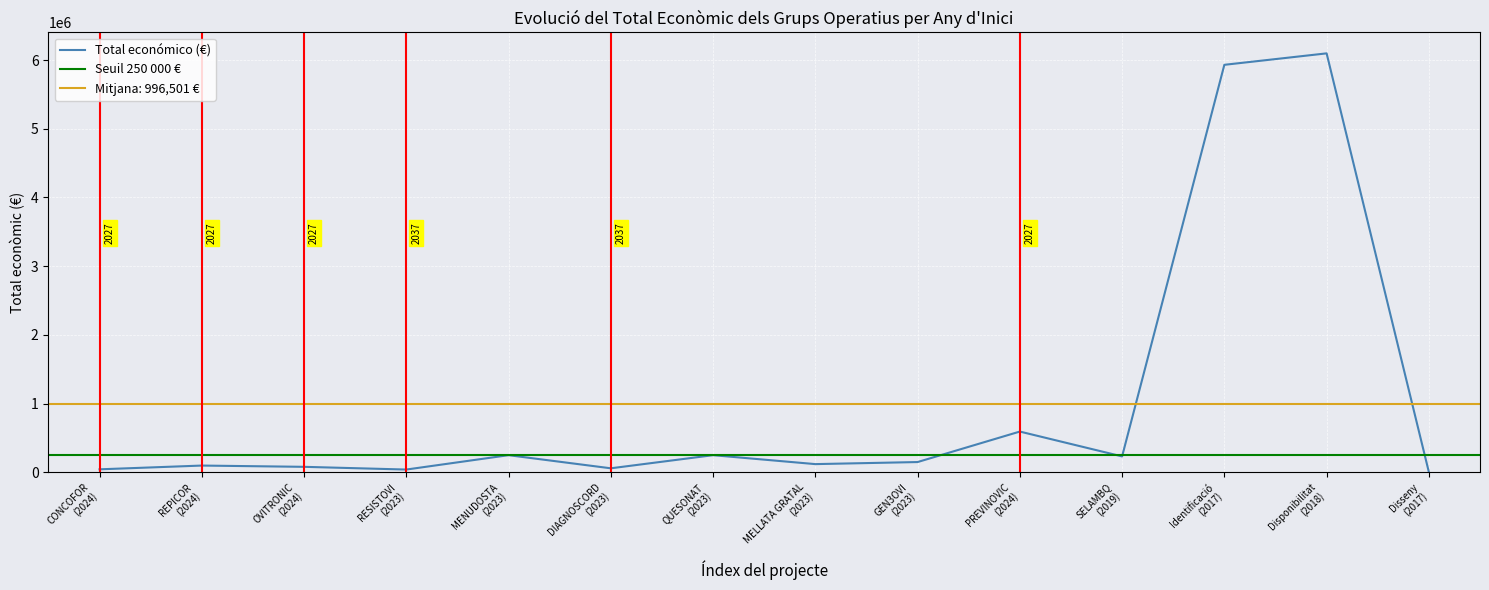

Where does the data first go above 150000?

MENUDOSTA (2023)